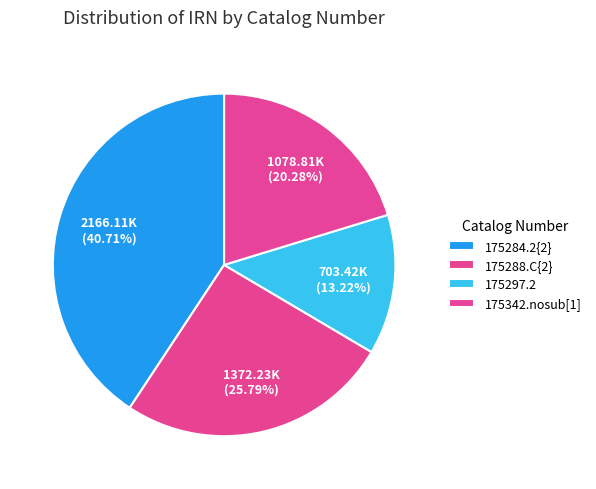

Between 175288.C{2} and 175284.2{2}, which is larger?

175284.2{2}